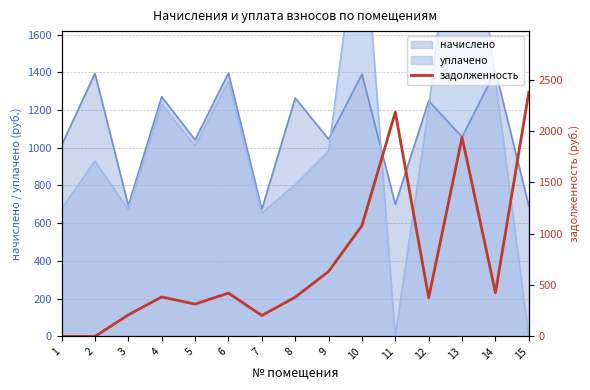

Where is the first local maximum?

4